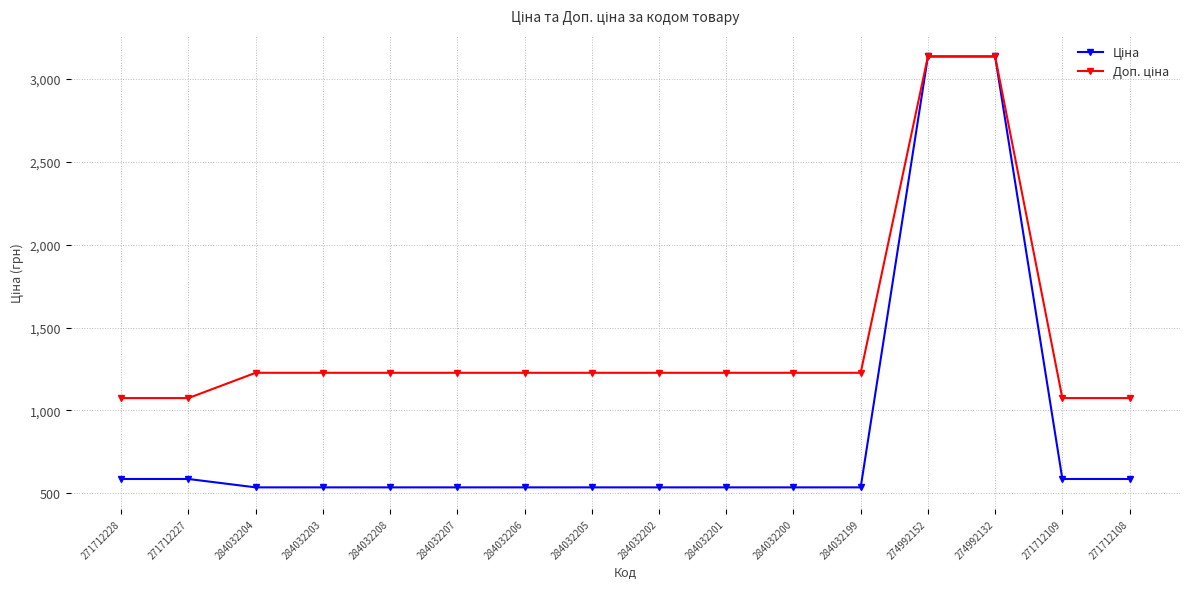

What is the difference between the highest and lowest values at 271712227?

488.5